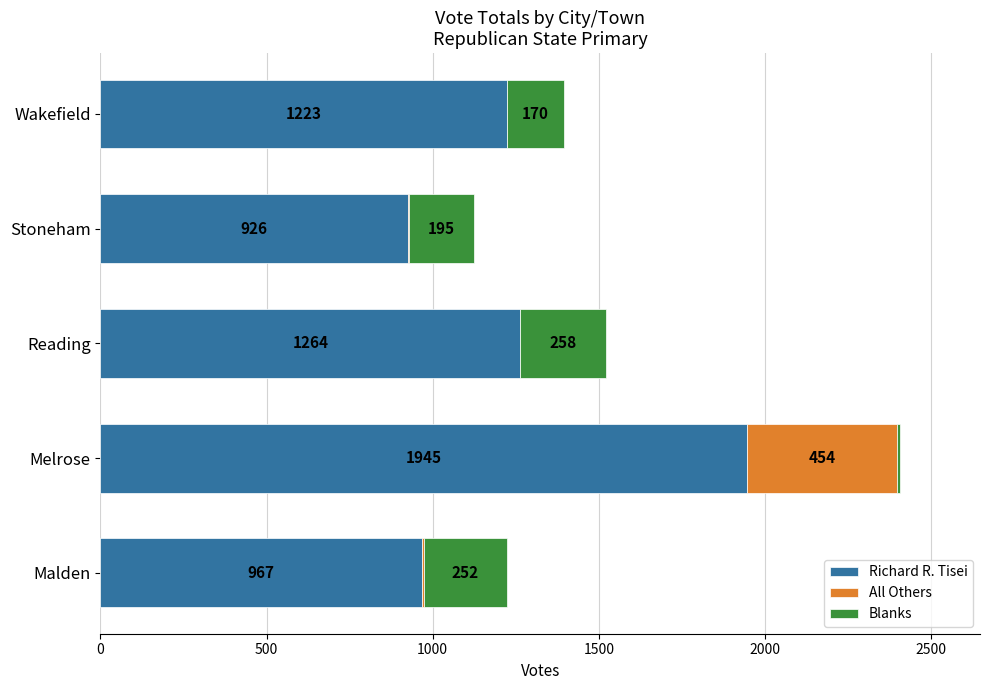

What is the sum of all Richard R. Tisei values?

6325